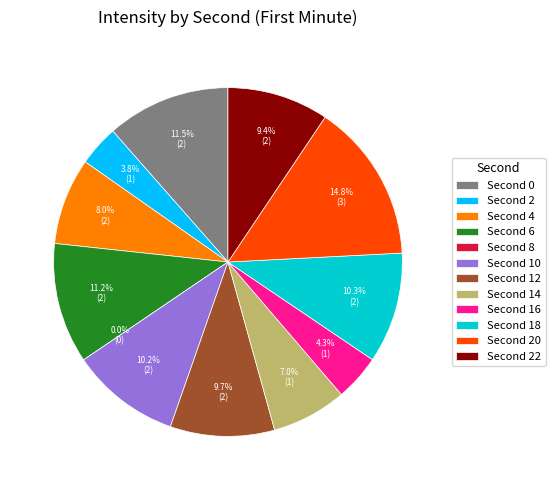

Do 6 and 20 together represent more than half of the pie?

No